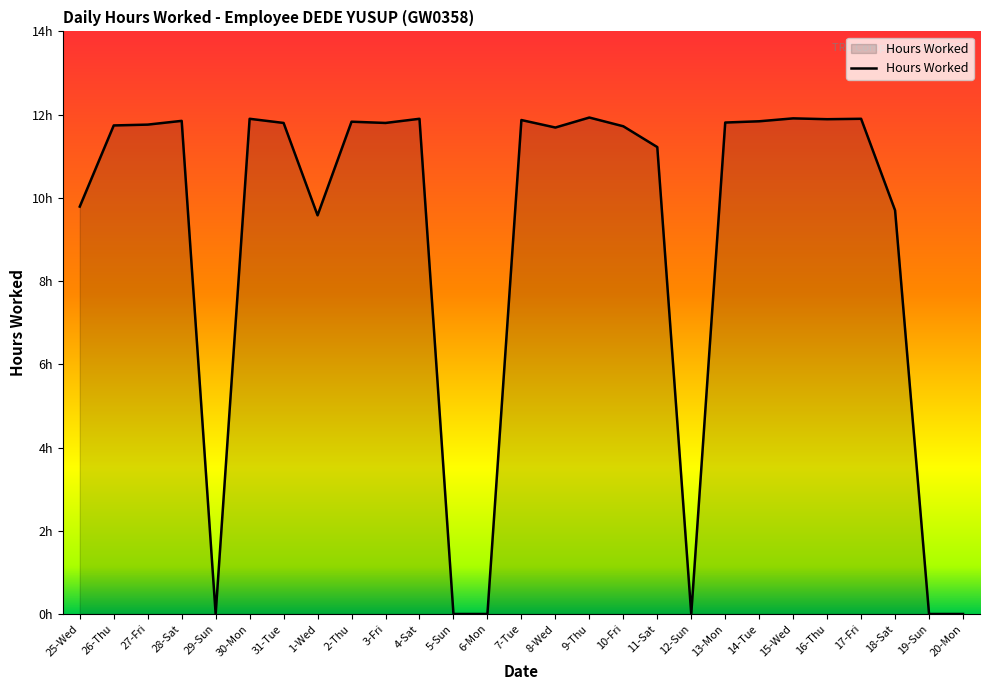

How many points are higher than both their immediate neighbors (excluding endpoints)?

8